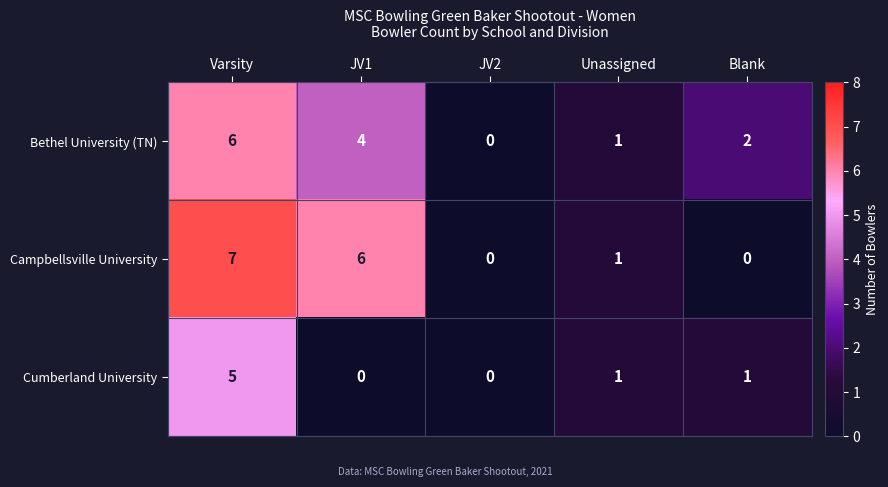

What is the average value of the Campbellsville University series?

3